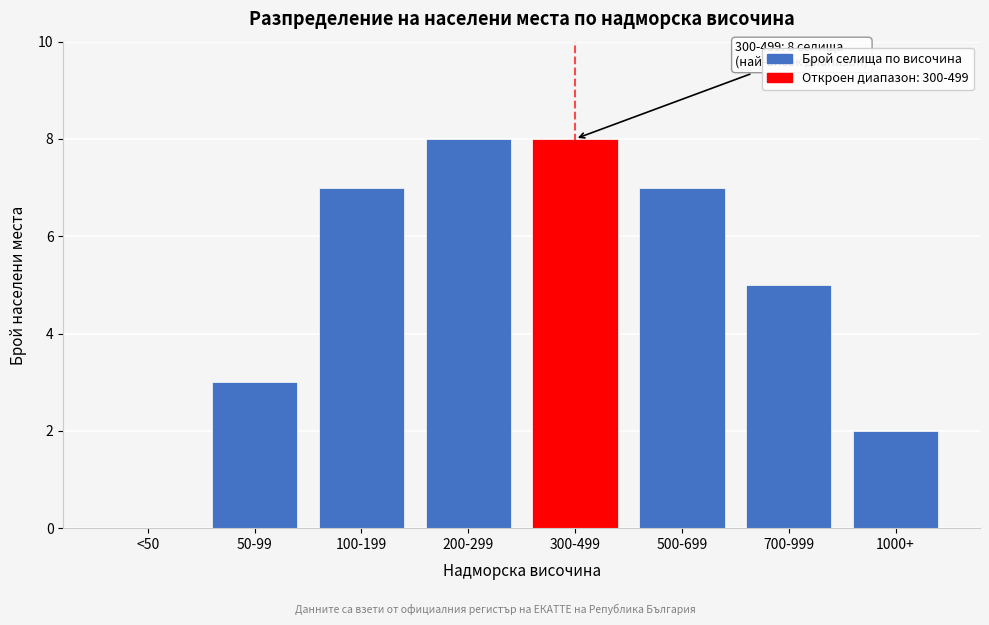

Reading left to right, extract all data points from this chart.

<50=0	50-99=3	100-199=7	200-299=8	300-499=8	500-699=7	700-999=5	1000+=2